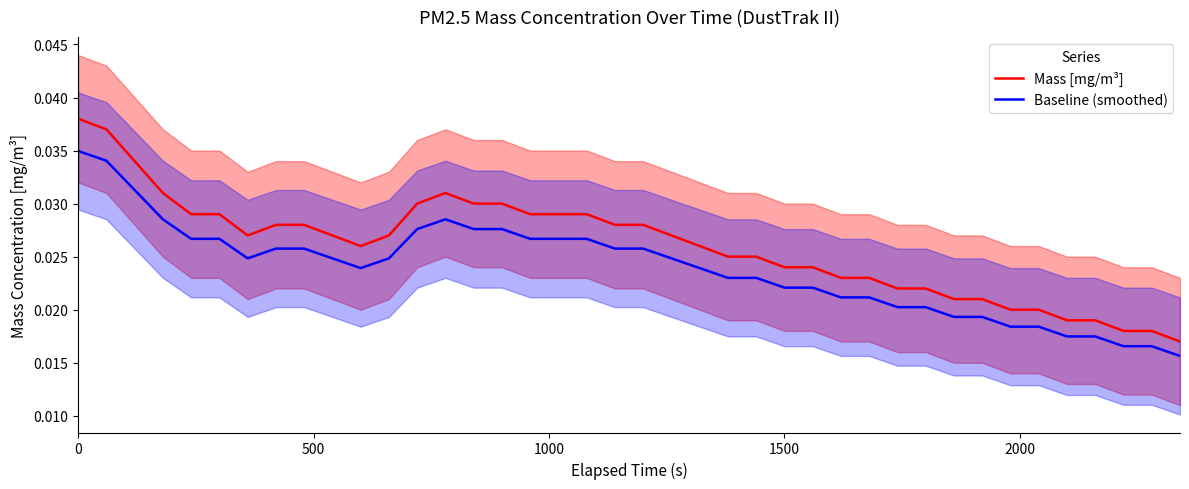

How many categories are shown in the chart?

40